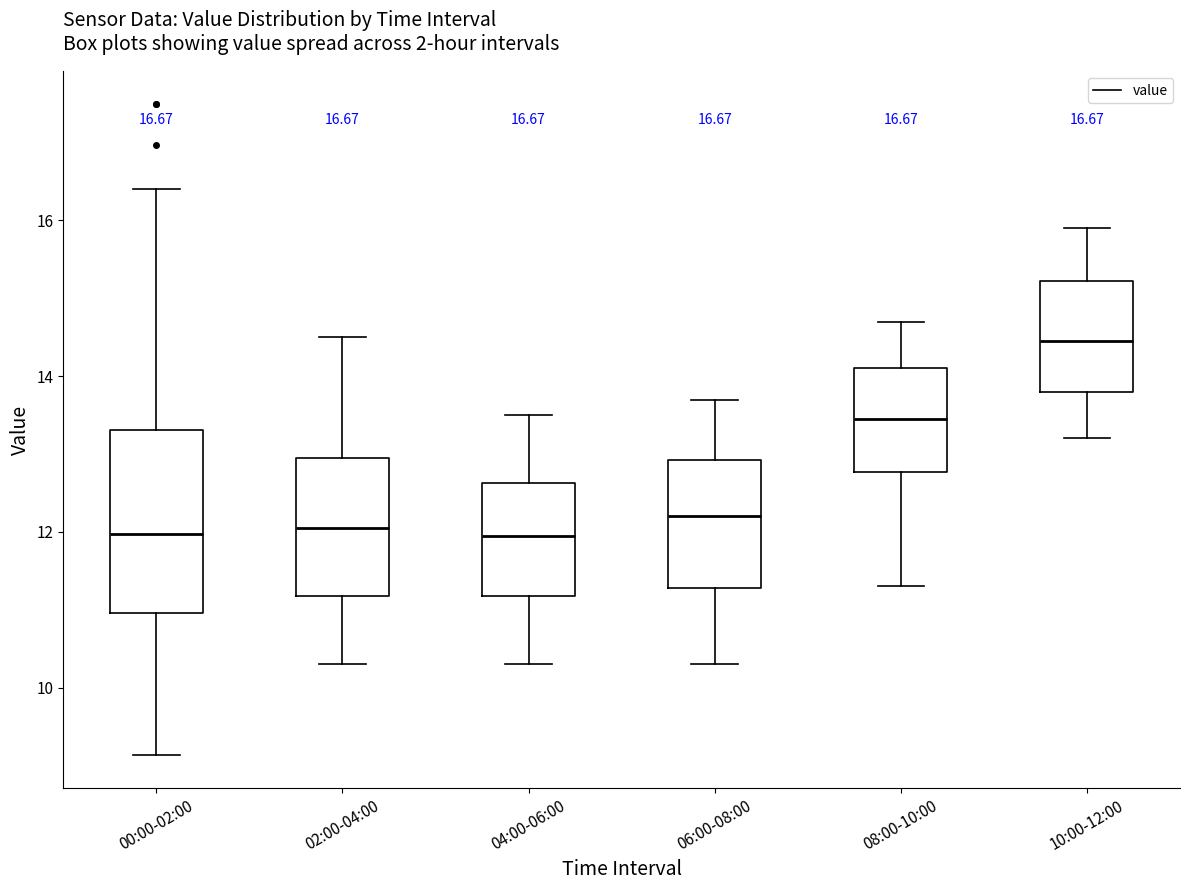

Which box's median line is the highest?

10:00-12:00